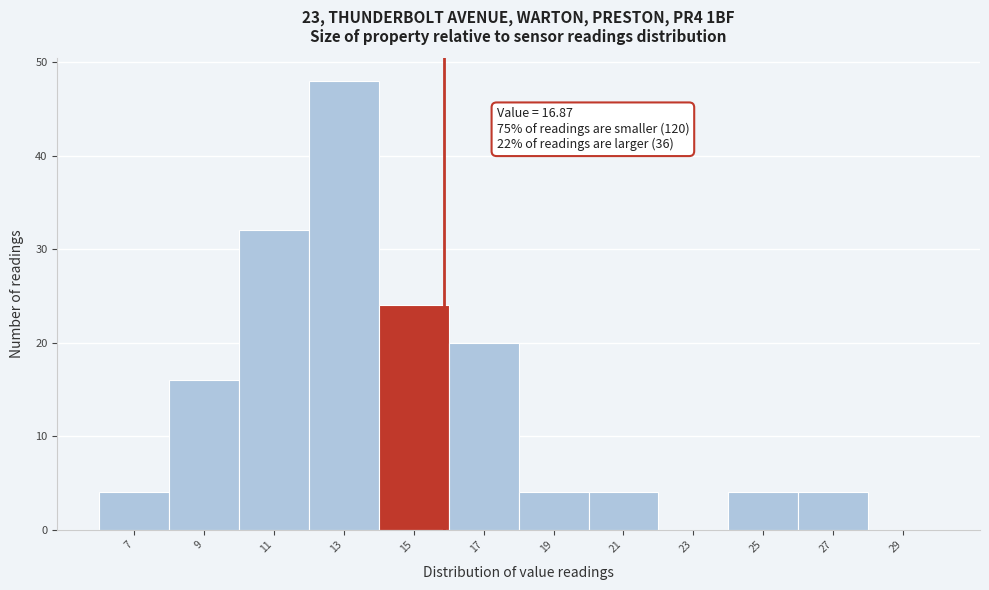

Reading left to right, list all the values displayed in this chart.

7=4	9=16	11=32	13=48	15=24	17=20	19=4	21=4	23=0	25=4	27=4	29=0